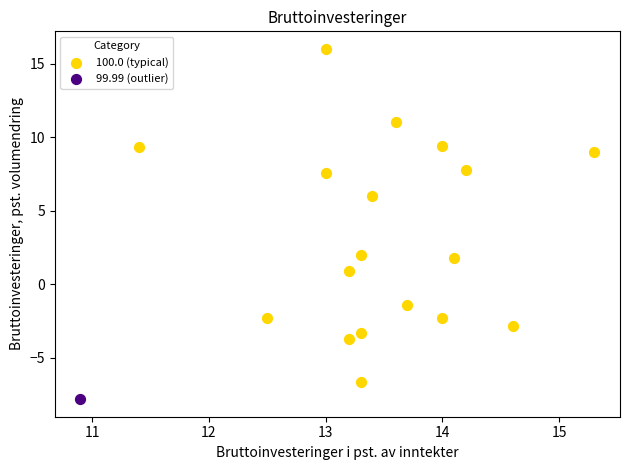

What are all the series names shown in the legend?

100.0 (typical), 99.99 (outlier)